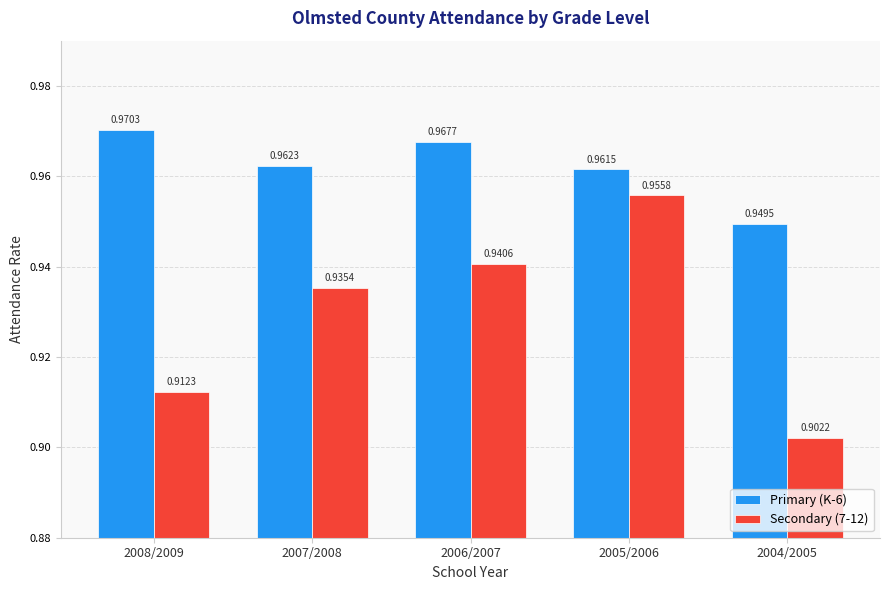

Is the value of Secondary (7-12) at 2007/2008 greater than the value of Primary (K-6) at 2007/2008?

No